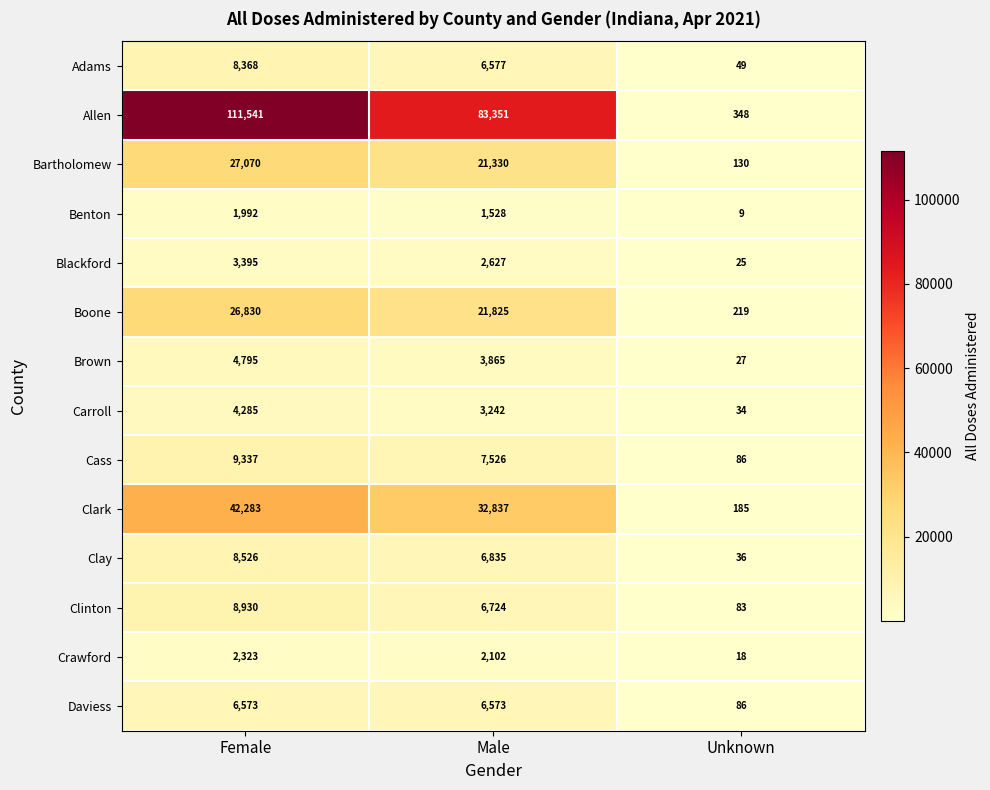

At which label does Crawford reach its peak?

Female